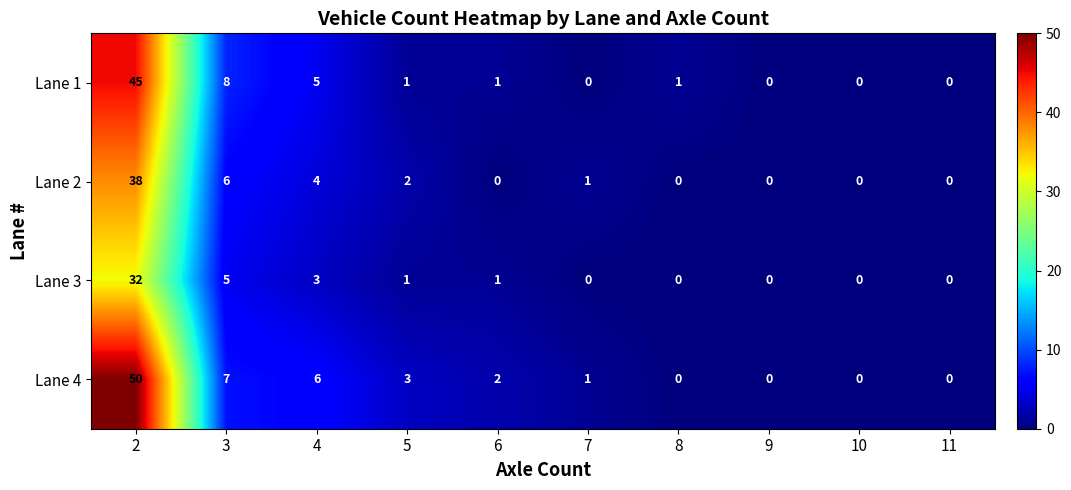

Which series has the largest range (max minus min)?

Lane 4